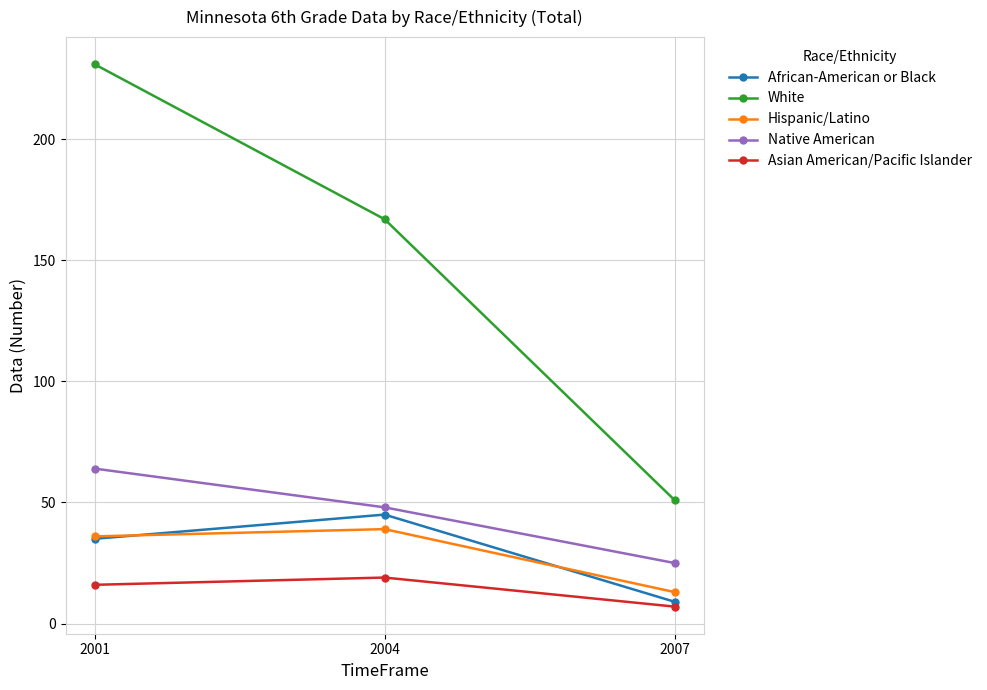

What is the average value of the African-American or Black series?

30